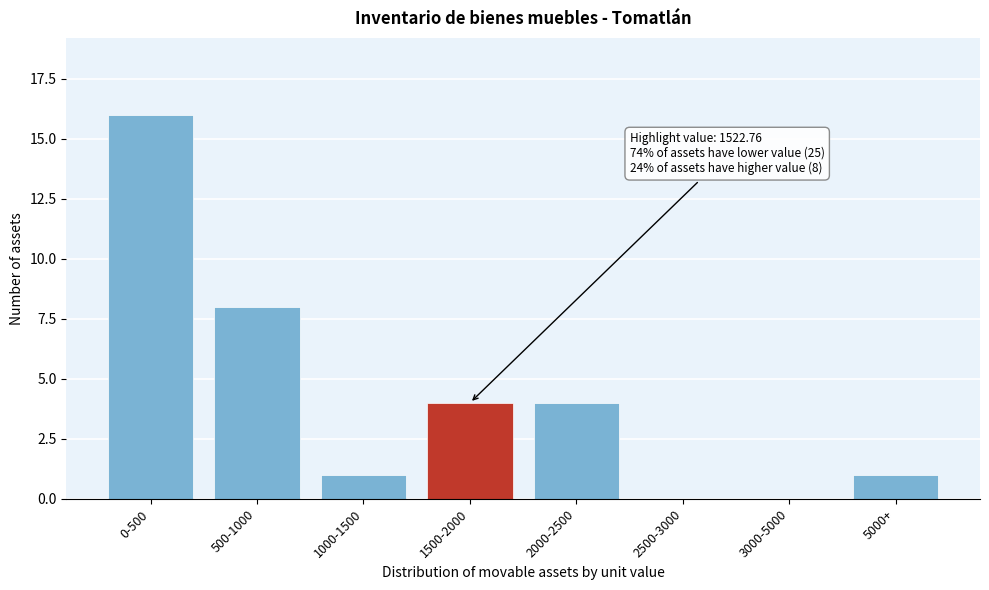

Reading right to left, transcribe all the data shown in this chart.

5000+=1	3000-5000=0	2500-3000=0	2000-2500=4	1500-2000=4	1000-1500=1	500-1000=8	0-500=16